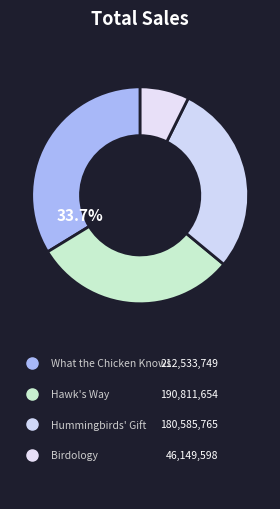

How many segments does this pie chart have?

4